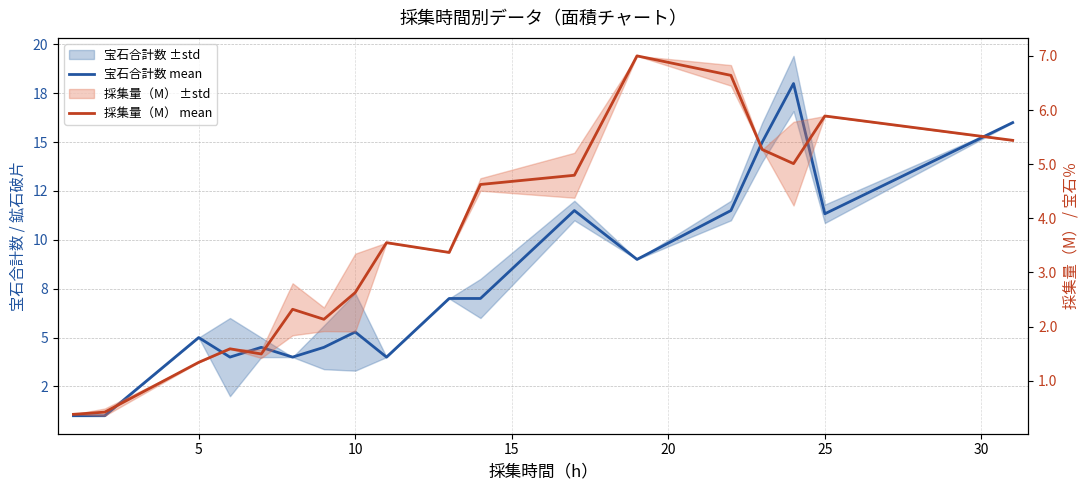

What is the minimum value shown in the chart?

0.4